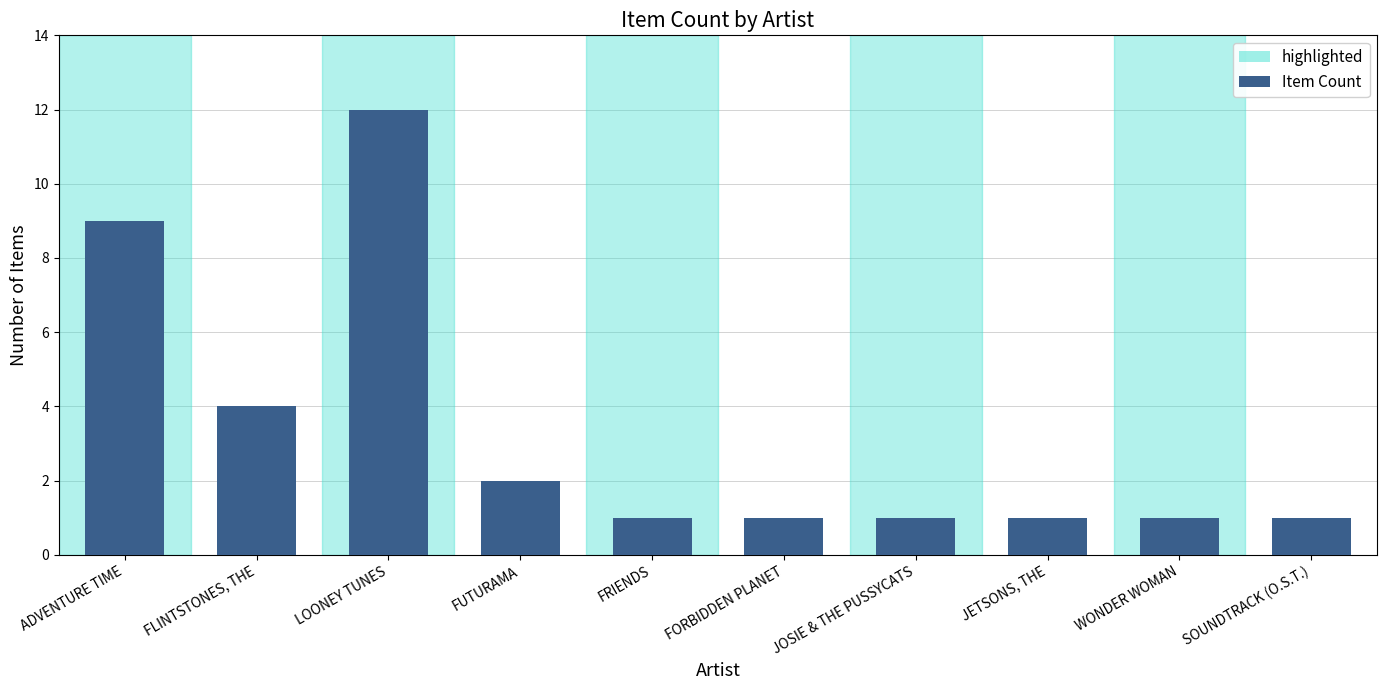

Is it true that the value at FRIENDS is 1?

True